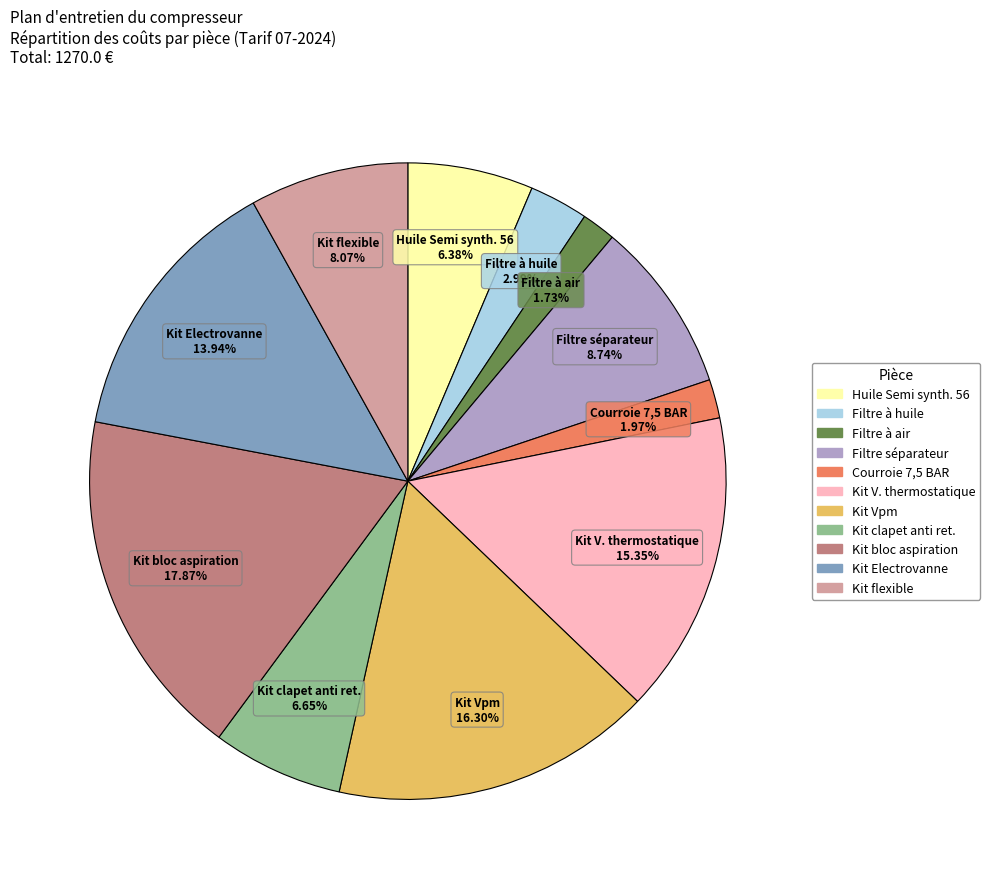

What is the ratio of the value at Kit flexible to the value at Courroie 7,5 BAR?

4.1